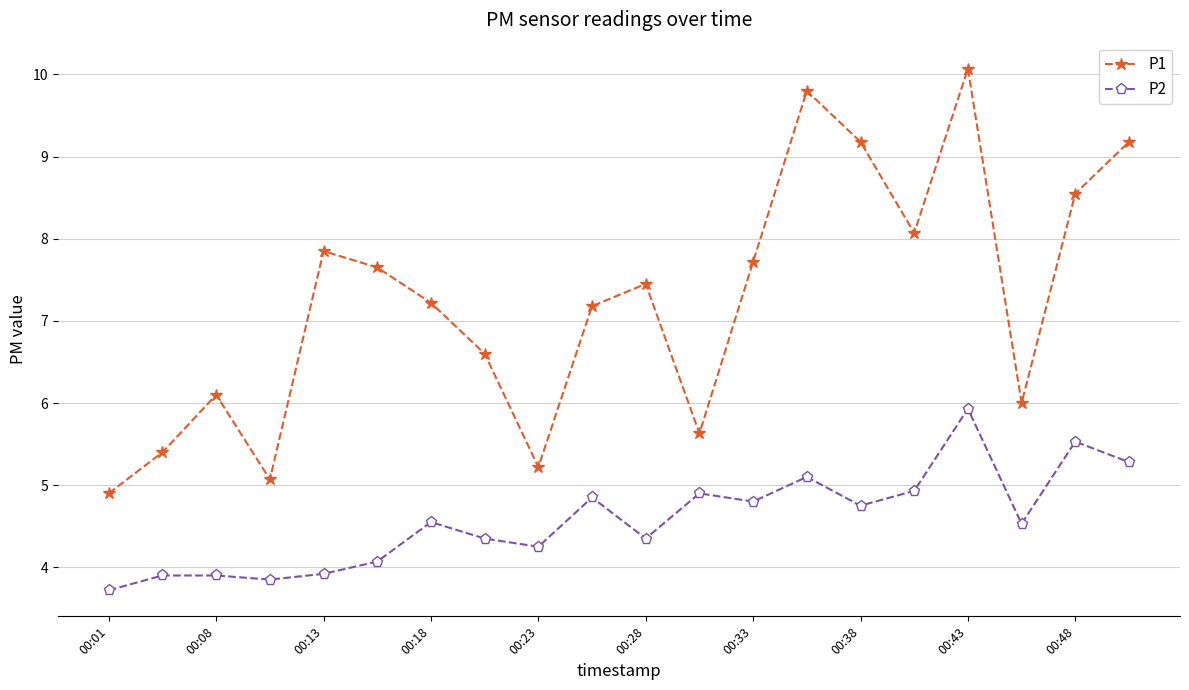

How many interior local peaks does the P1 series have?

5